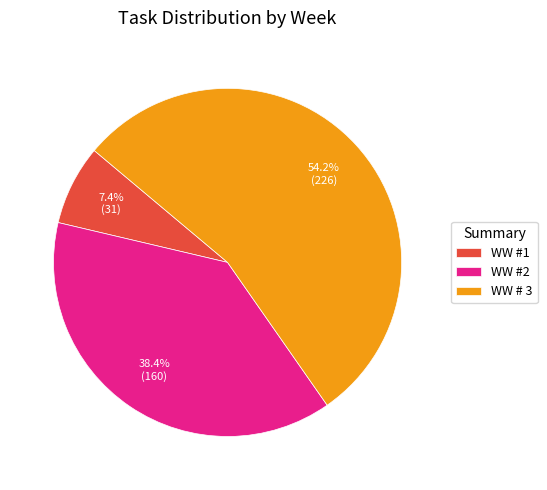

Between WW #1 and WW #2, which is larger?

WW #2